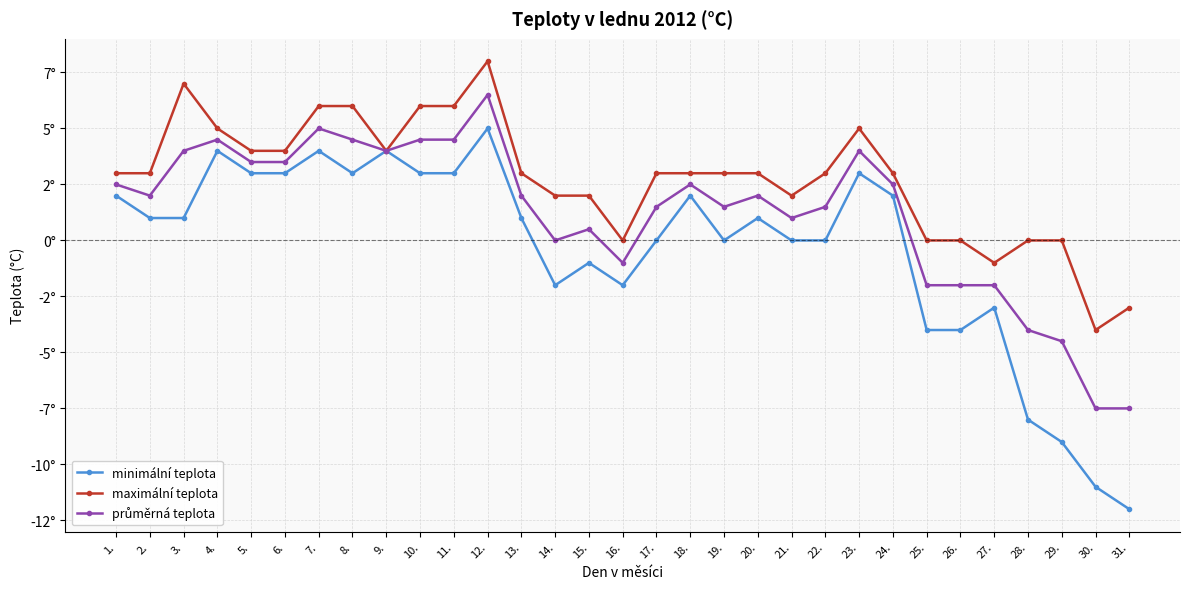

Does the chart have visible grid lines?

Yes